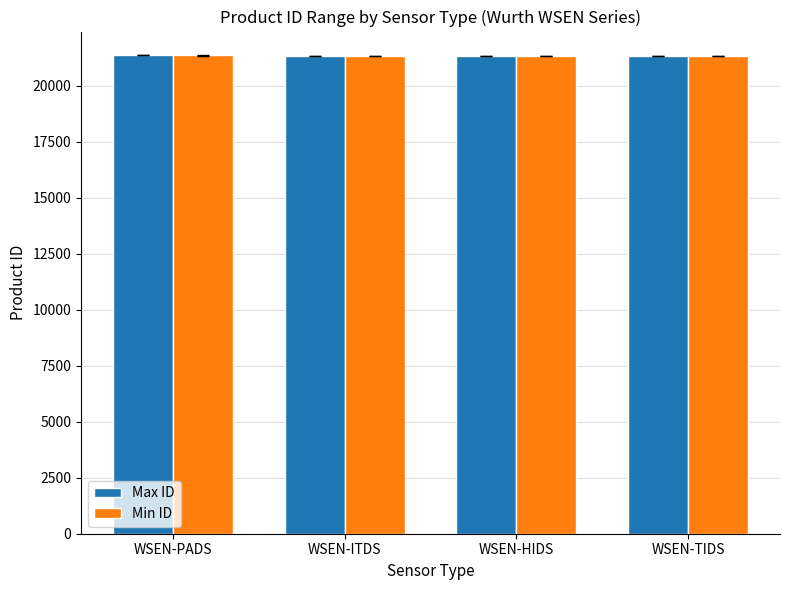

What is the difference between the highest and lowest values at WSEN-ITDS?

1